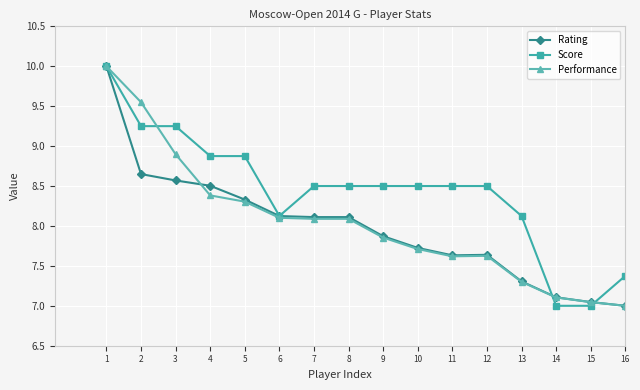

What is the difference between the maximum and minimum values in the Score series?

3.0